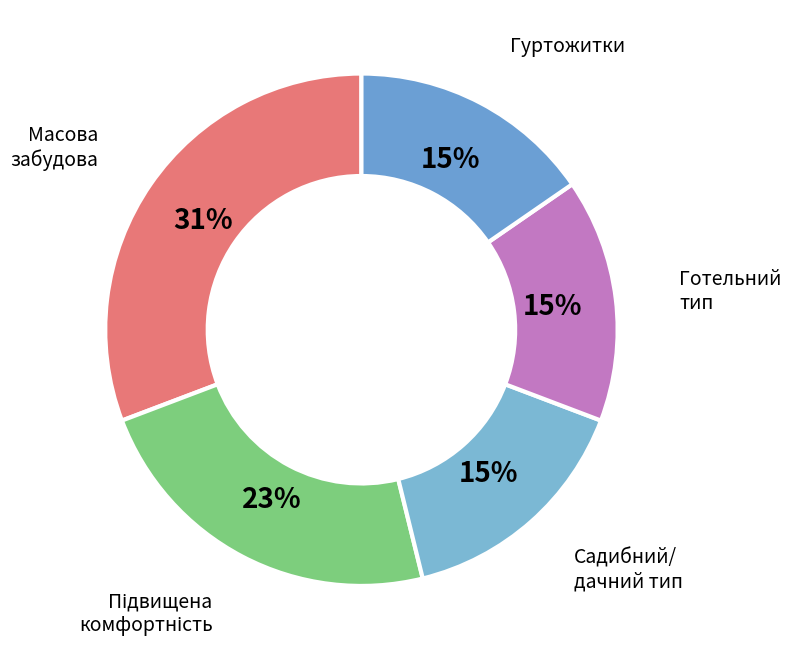

Which slice is the smallest?

Гуртожитки для робітників та службовців